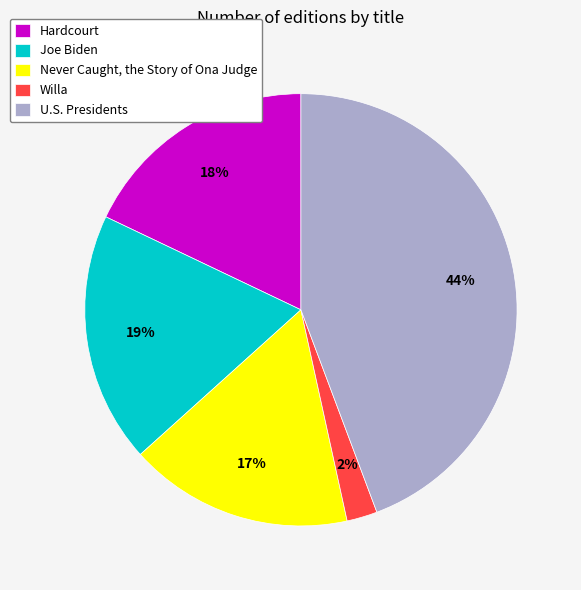

Which category has the biggest portion of the pie?

U.S. Presidents